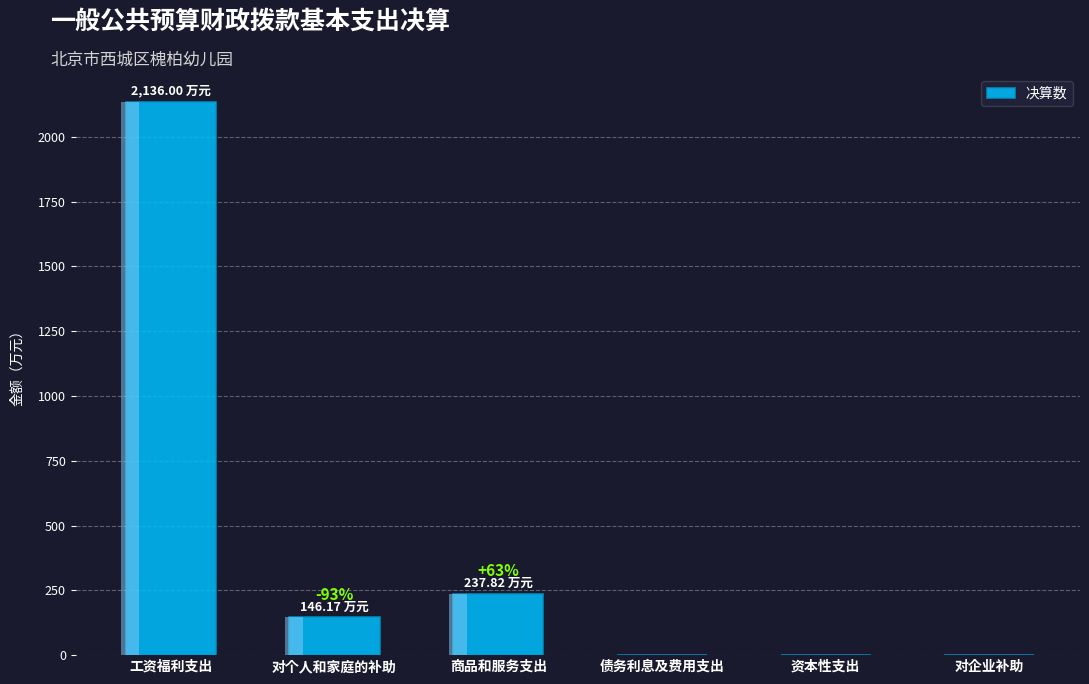

Which category has the lowest value across all series?

债务利息及费用支出